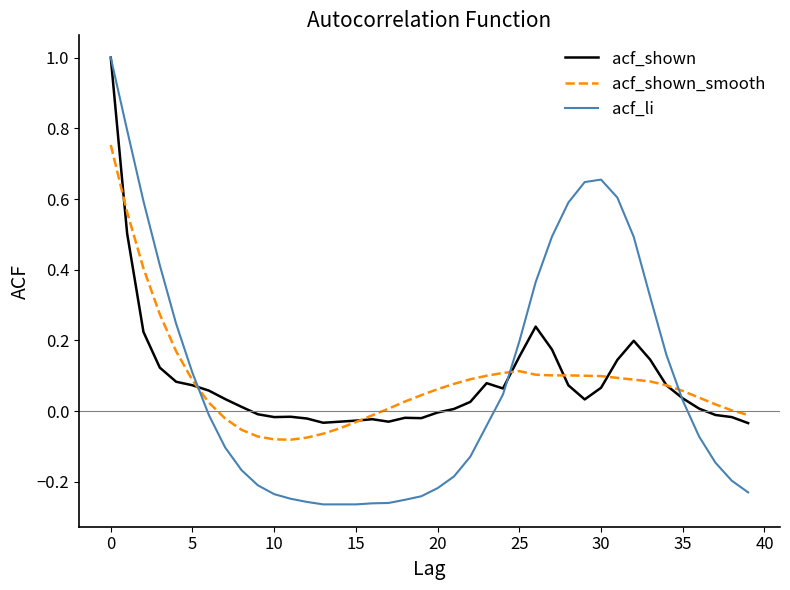

What is the greatest value displayed?

1.0